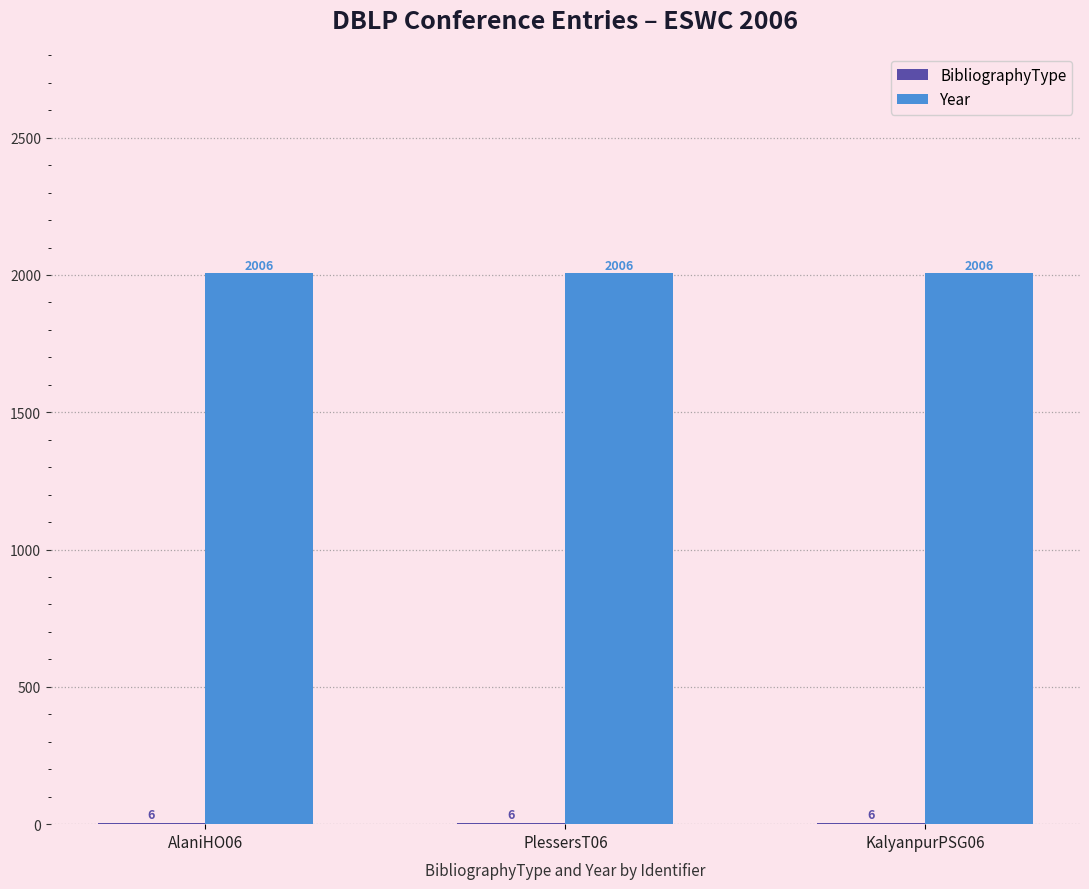

What is the total value across all series at AlaniHO06?

2012